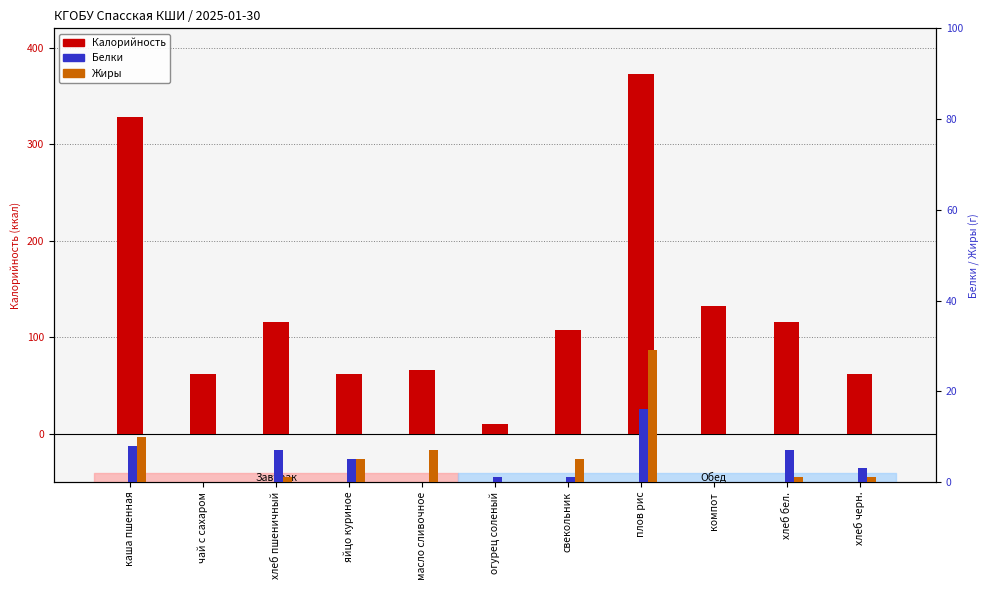

Reading left to right, transcribe all the data shown in this chart.

Калорийность: каша пшенная=328	чай с сахаром=62	хлеб пшеничный=116	яйцо куриное=62	масло сливочное=66	огурец соленый=10	свекольник=108	плов рис=373	компот=132	хлеб бел.=116	хлеб черн.=62
Белки: каша пшенная=8	чай с сахаром=0	хлеб пшеничный=7	яйцо куриное=5	масло сливочное=0	огурец соленый=1	свекольник=1	плов рис=16	компот=0	хлеб бел.=7	хлеб черн.=3
Жиры: каша пшенная=10	чай с сахаром=0	хлеб пшеничный=1	яйцо куриное=5	масло сливочное=7	огурец соленый=0	свекольник=5	плов рис=29	компот=0	хлеб бел.=1	хлеб черн.=1